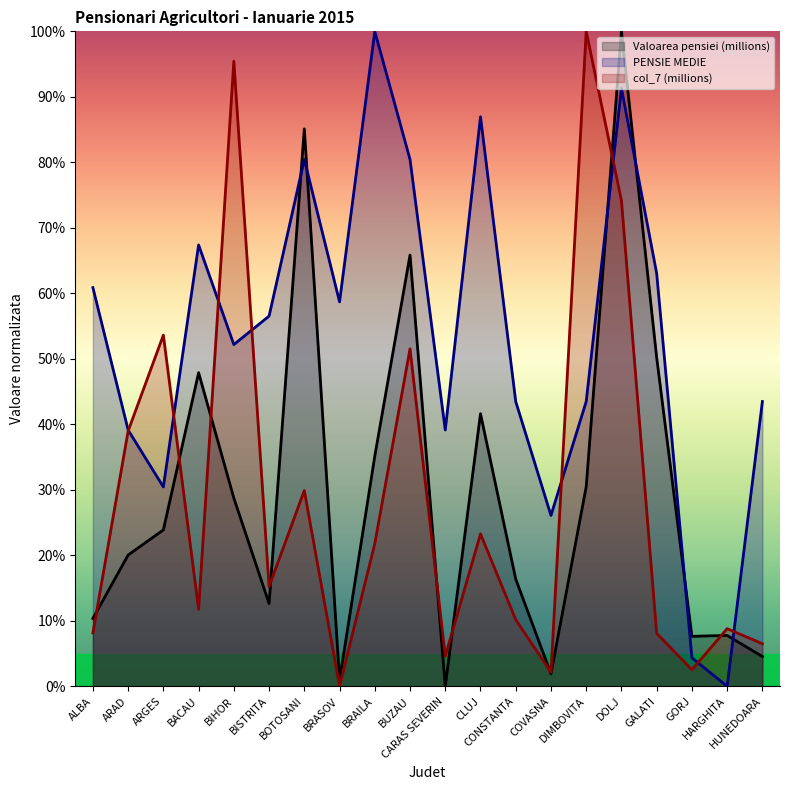

Reading left to right, transcribe all the data shown in this chart.

Valoarea pensiei (millions): ALBA=10.4	ARAD=20.0	ARGES=23.9	BACAU=47.9	BIHOR=28.7	BISTRITA=12.6	BOTOSANI=85.1	BRASOV=0.9	BRAILA=35.1	BUZAU=65.8	CARAS SEVERIN=0.0	CLUJ=41.6	CONSTANTA=16.4	COVASNA=1.9	DIMBOVITA=30.5	DOLJ=100.0	GALATI=50.2	GORJ=7.6	HARGHITA=7.8	HUNEDOARA=4.5
PENSIE MEDIE: ALBA=60.9	ARAD=39.1	ARGES=30.4	BACAU=67.4	BIHOR=52.2	BISTRITA=56.5	BOTOSANI=80.4	BRASOV=58.7	BRAILA=100.0	BUZAU=80.4	CARAS SEVERIN=39.1	CLUJ=87.0	CONSTANTA=43.5	COVASNA=26.1	DIMBOVITA=43.5	DOLJ=91.3	GALATI=63.0	GORJ=4.3	HARGHITA=0.0	HUNEDOARA=43.5
col_7 (millions): ALBA=8.1	ARAD=39.0	ARGES=53.6	BACAU=11.8	BIHOR=95.4	BISTRITA=15.2	BOTOSANI=29.9	BRASOV=0.0	BRAILA=21.8	BUZAU=51.5	CARAS SEVERIN=4.6	CLUJ=23.3	CONSTANTA=10.2	COVASNA=2.1	DIMBOVITA=100.0	DOLJ=74.2	GALATI=8.1	GORJ=2.5	HARGHITA=8.8	HUNEDOARA=6.5